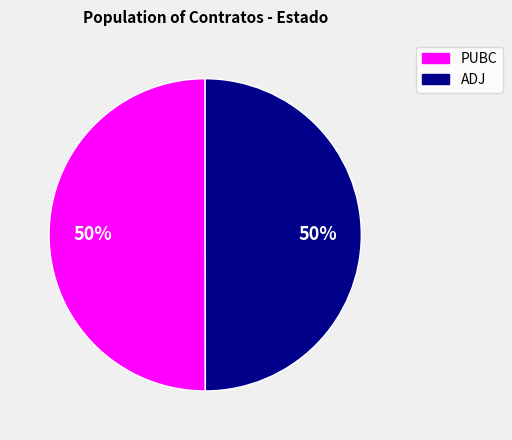

Do ADJ and PUBC together represent more than half of the pie?

Yes